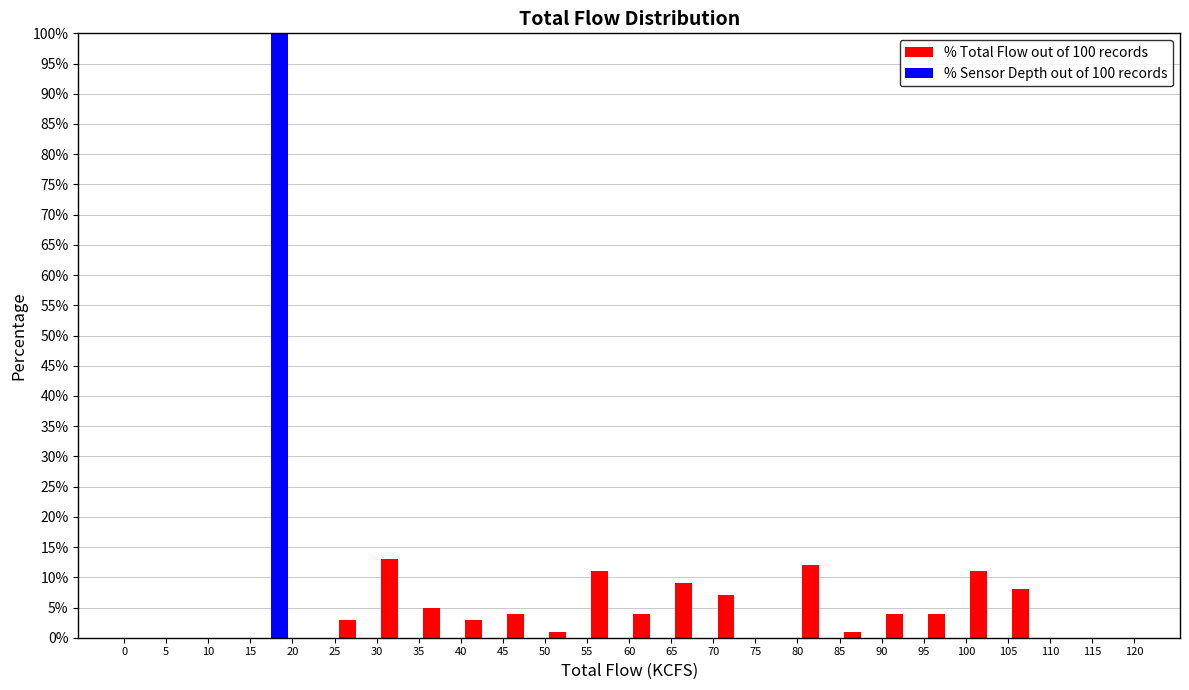

In the % Sensor Depth out of 100 records series, which range on the x-axis has the tallest bar?

15 to 20